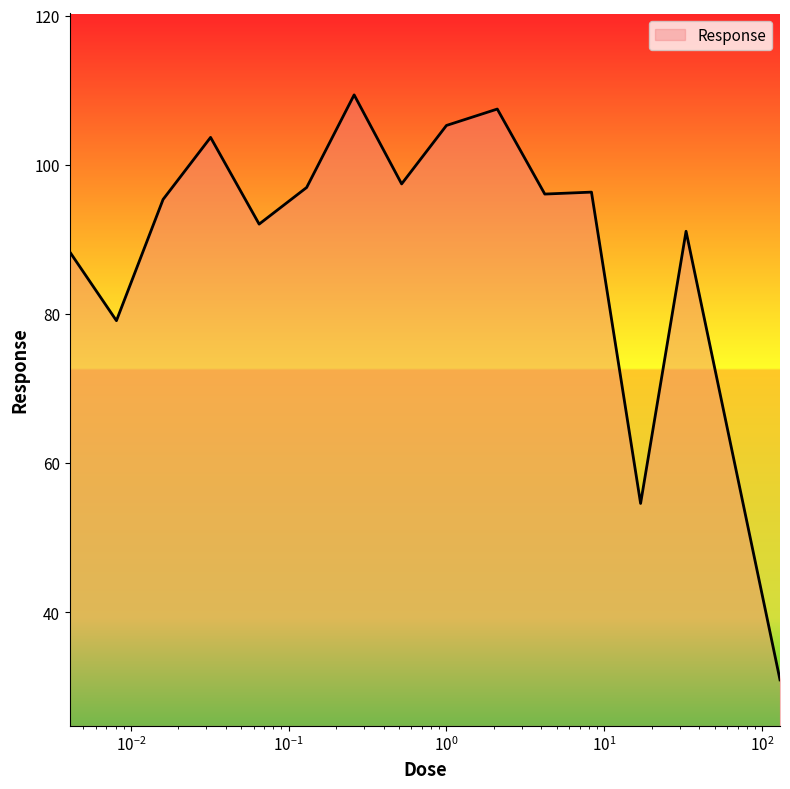

How many lines are shown in the chart?

1